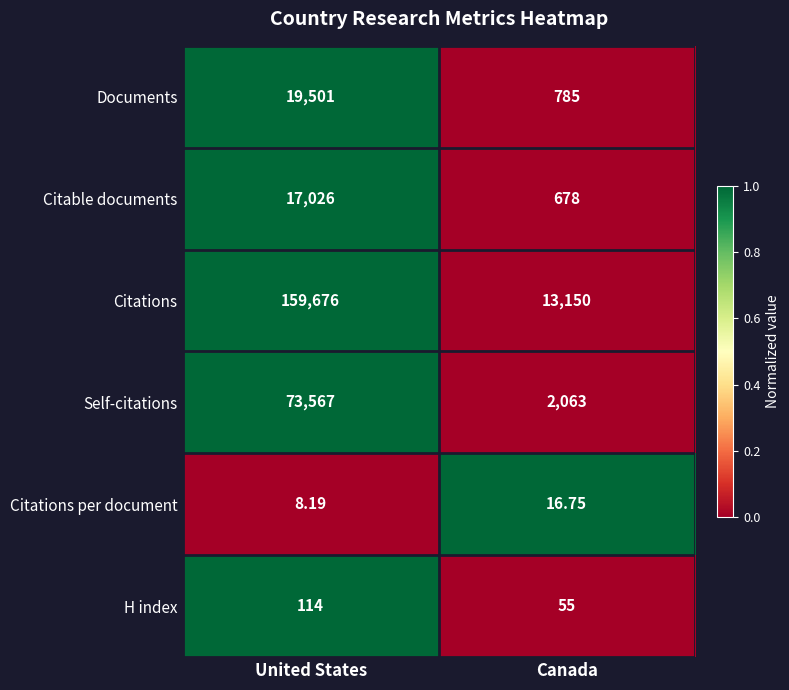

Is the value of H index at United States greater than the value of Documents at Canada?

No